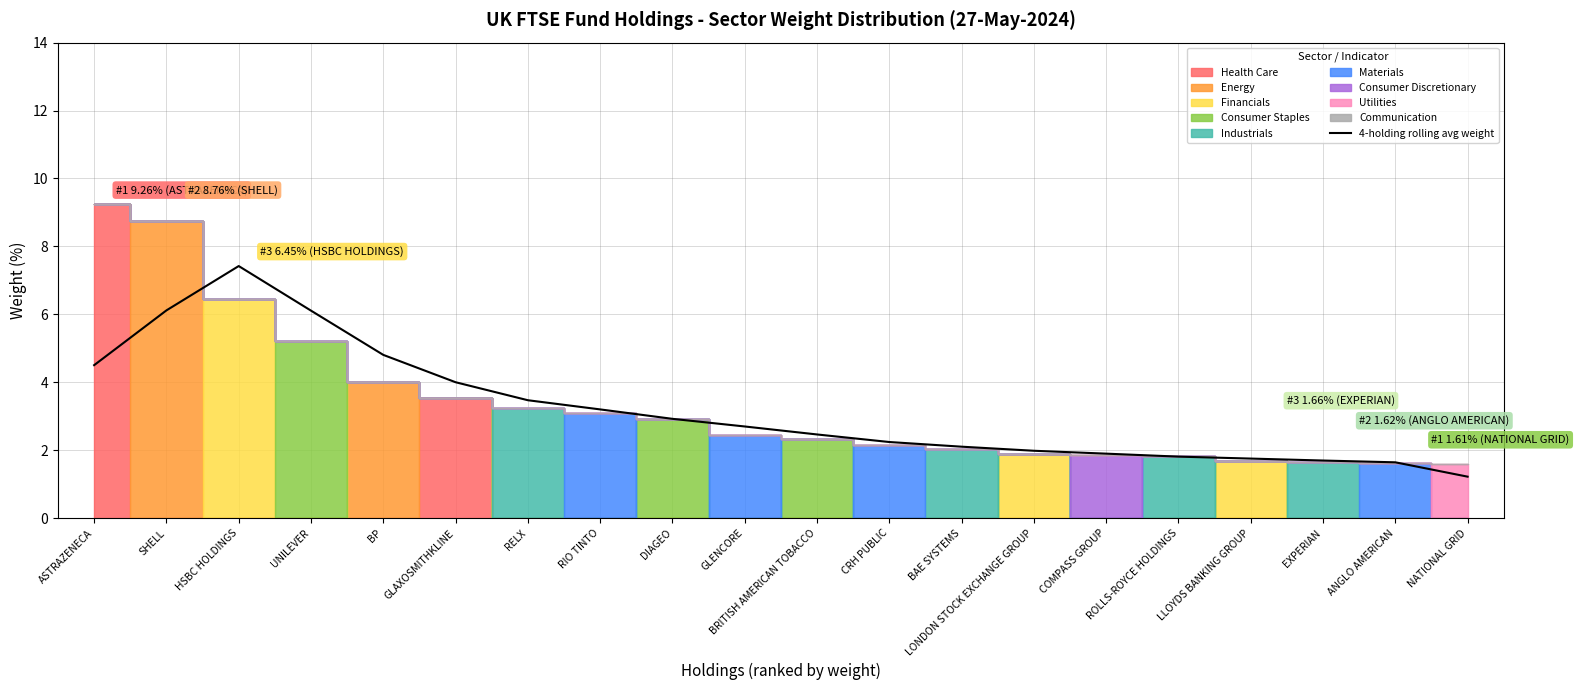

Is it true that the value at CRH PUBLIC is 2.2?

True